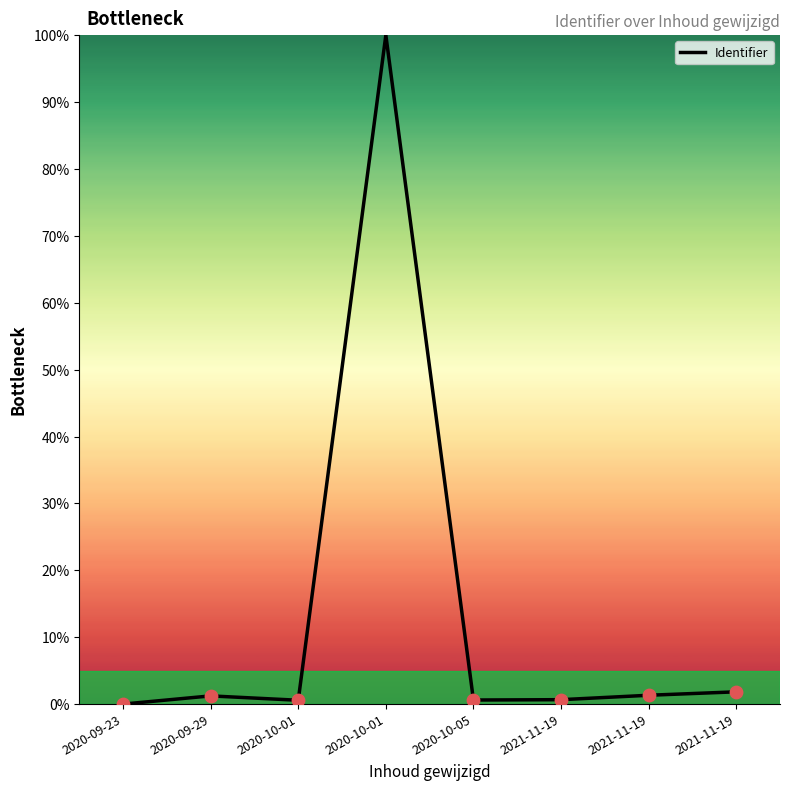

How many lines are shown in the chart?

1